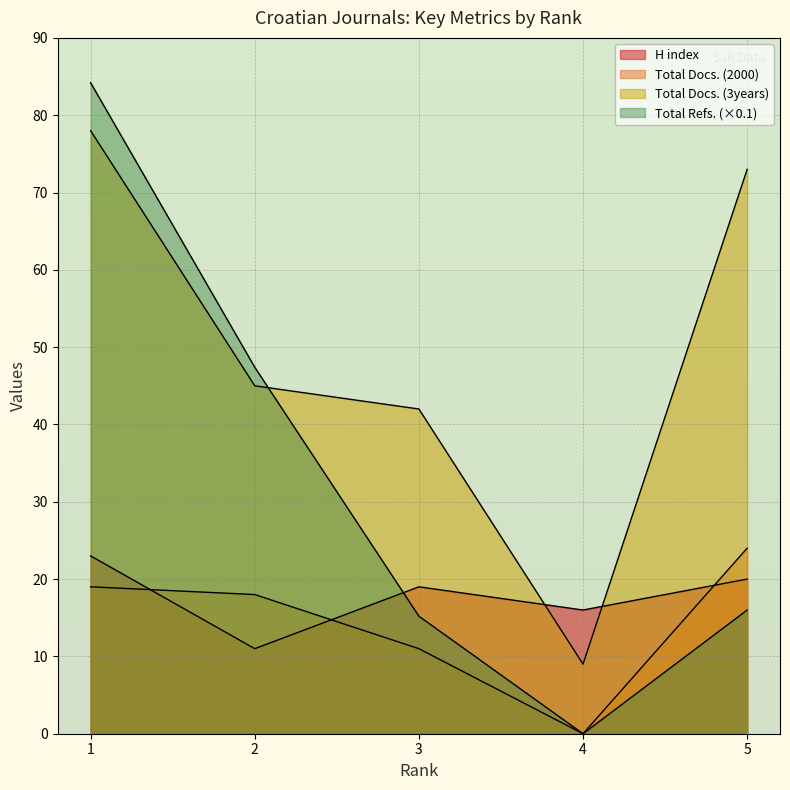

True or false: Total Docs. (3years) and H index intersect in this chart.

True